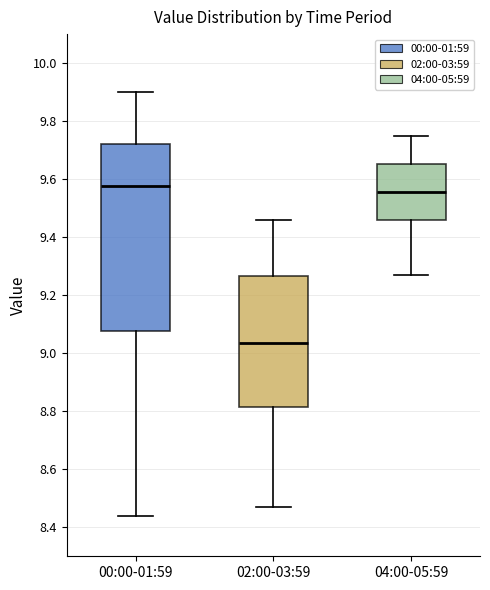

Comparing the boxes themselves (not the whiskers), which one is the tallest?

00:00-01:59